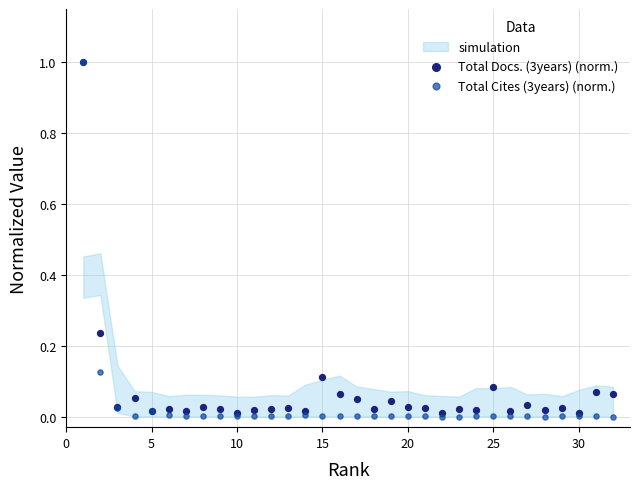

Which series reaches the maximum Y coordinate?

Total Docs. (3years) (norm.)